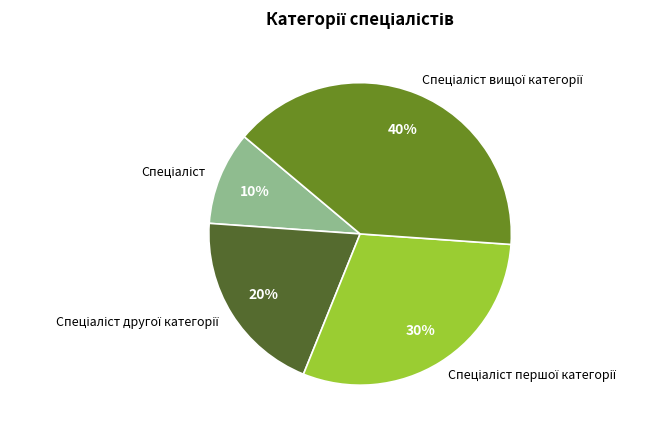

To the nearest percent, what is the difference between the largest and smallest slice percentages?

30%